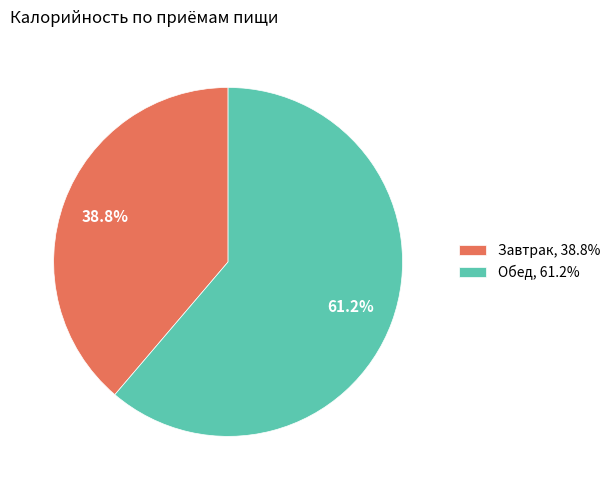

Which category has the biggest portion of the pie?

Обед